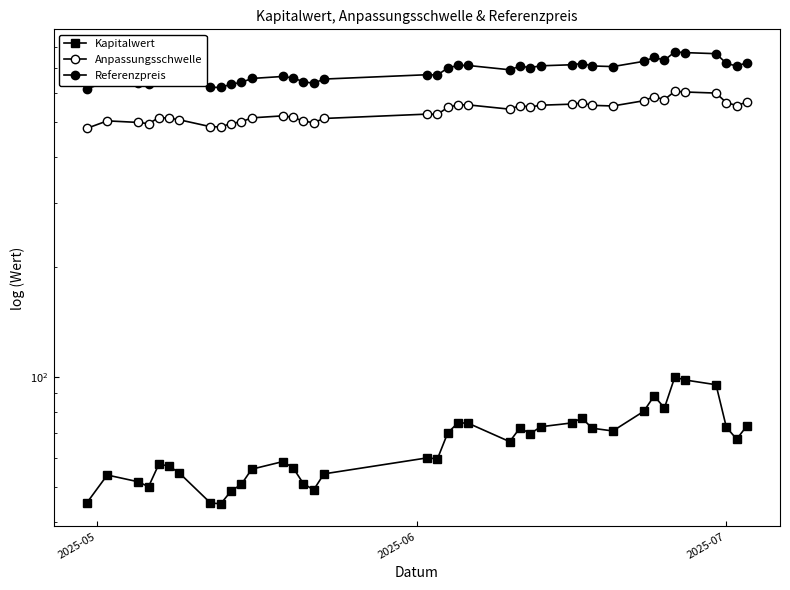

How many interior local valleys does the Referenzpreis series have?

9